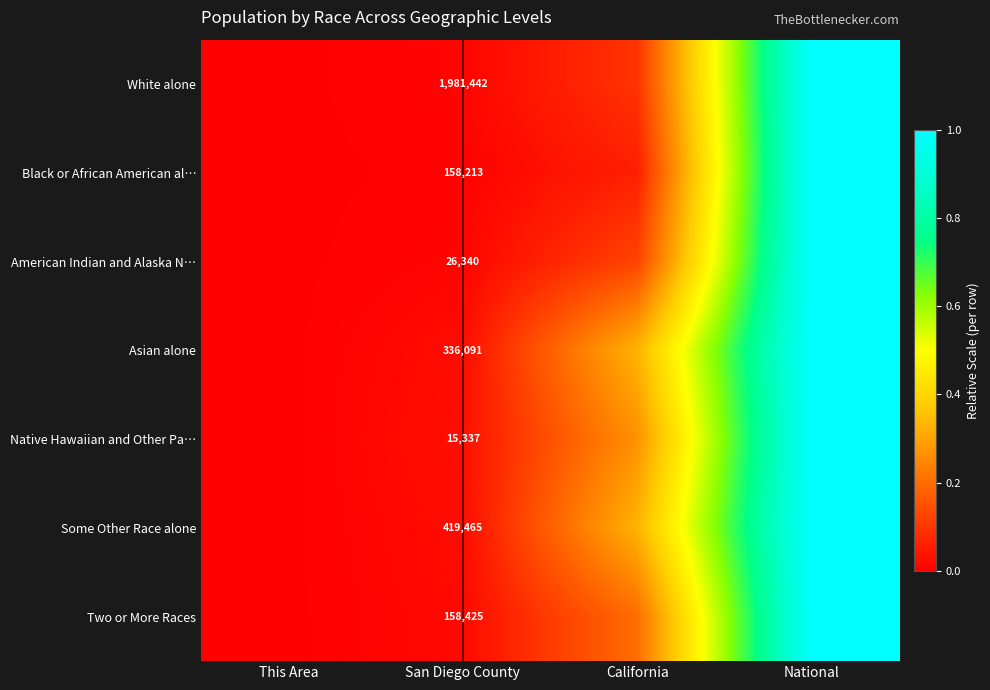

At San Diego County, list the series in order from smallest to largest.

Native Hawaiian and Other Pa…, American Indian and Alaska N…, Black or African American al…, Two or More Races, Asian alone, Some Other Race alone, White alone